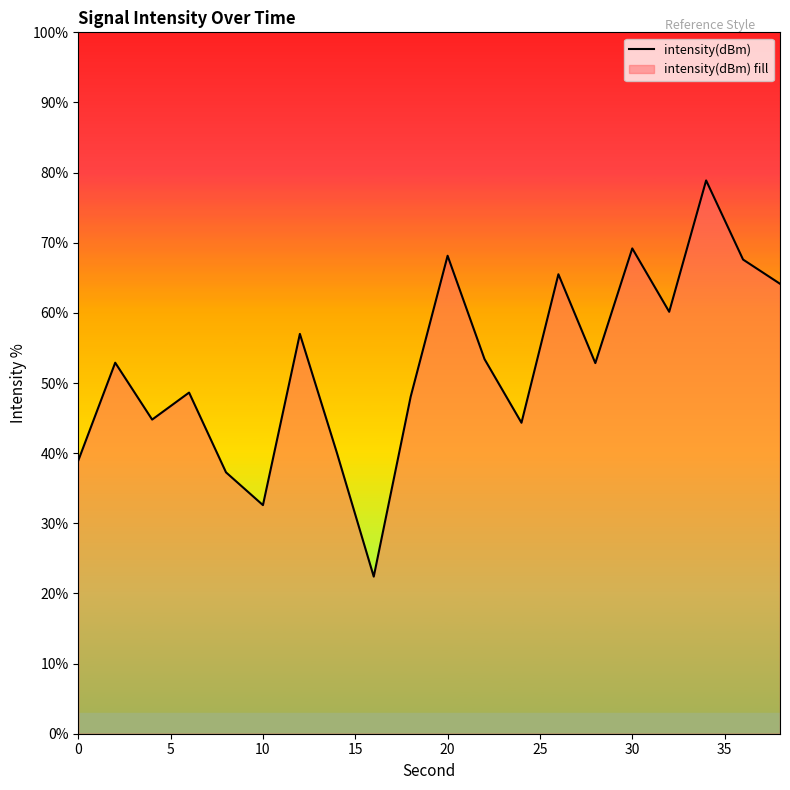

Read the value at 20.

68.1